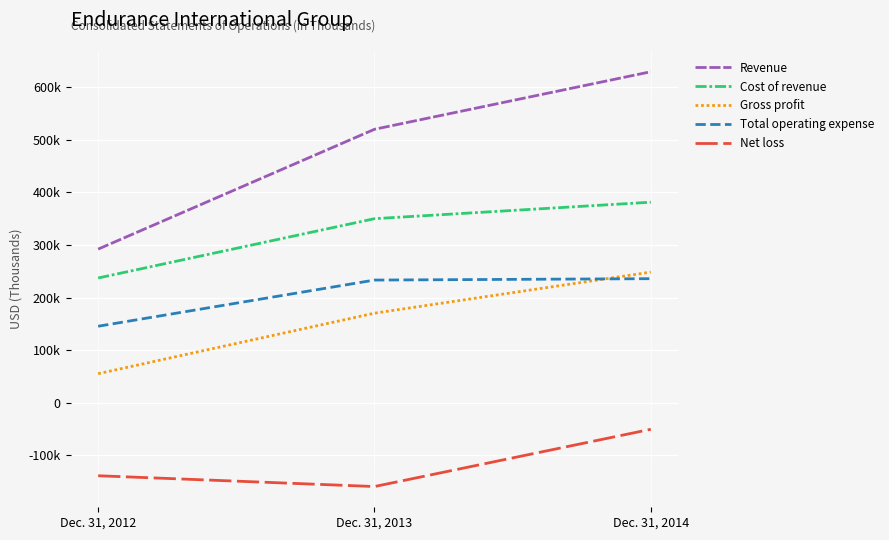

Does the chart have visible grid lines?

Yes